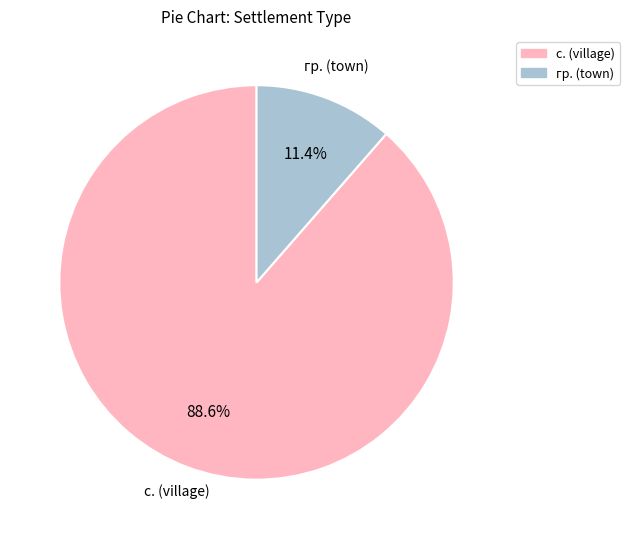

How many slices are in this pie chart?

2